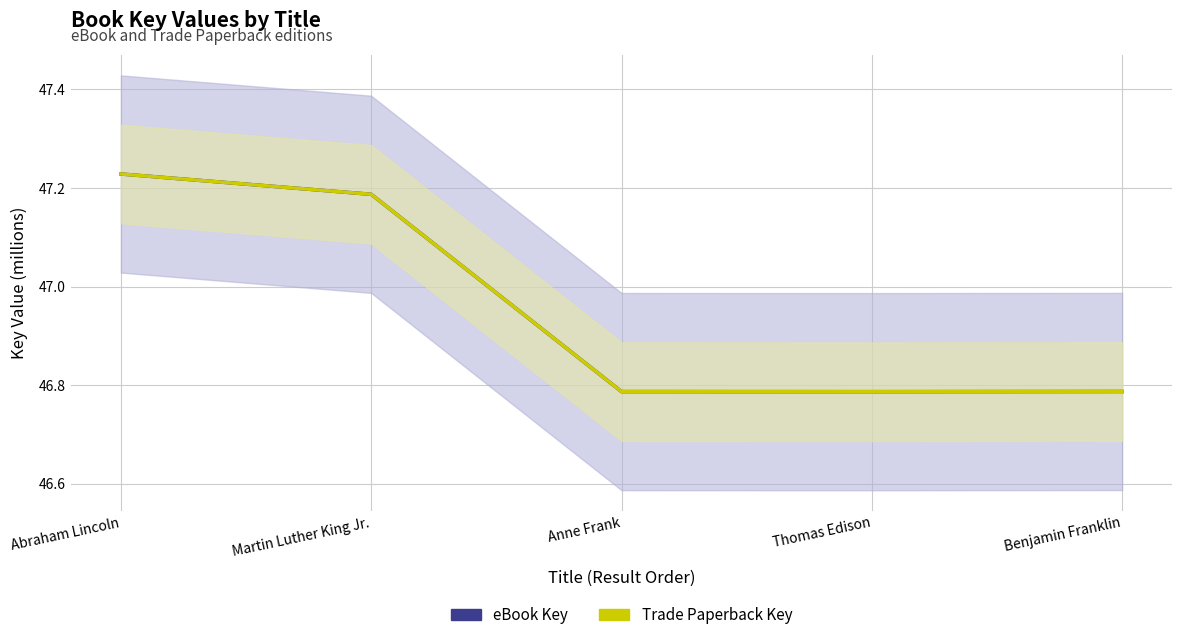

What is the sum of all eBook Key values?

234.8